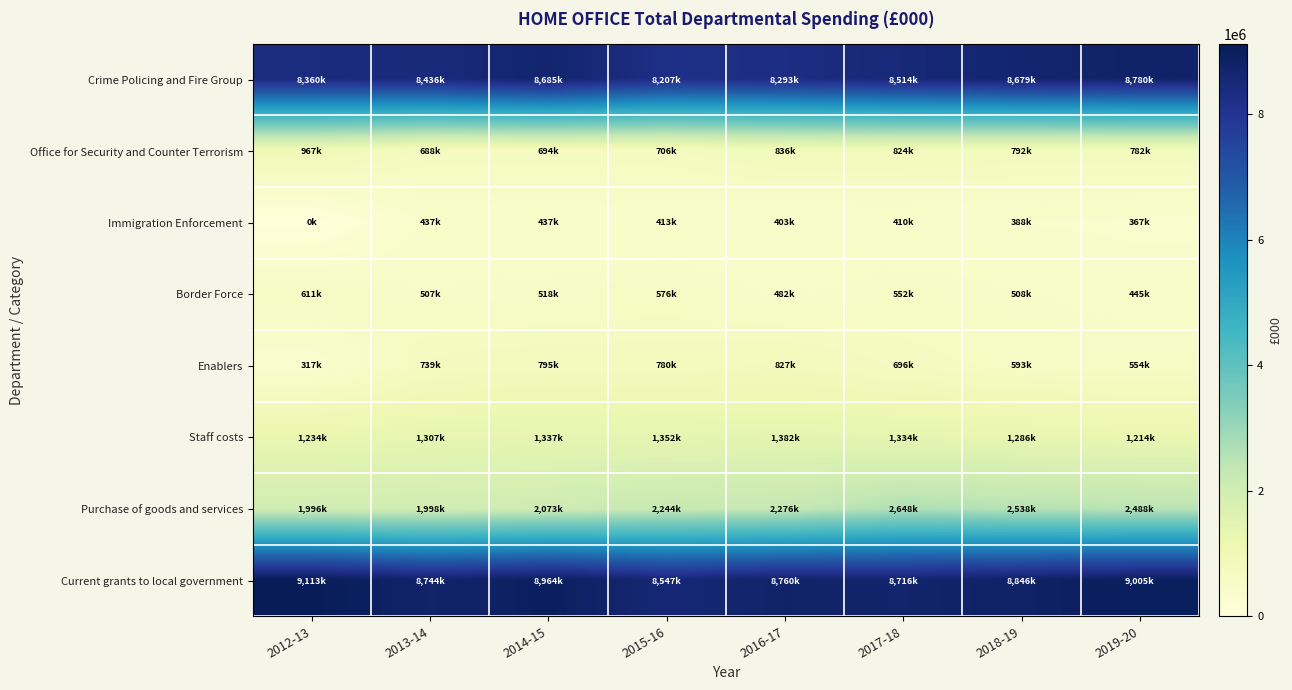

List the series in order of their peak value, highest first.

Current grants to local government, Crime Policing and Fire Group, Purchase of goods and services, Staff costs, Office for Security and Counter Terrorism, Enablers, Border Force, Immigration Enforcement